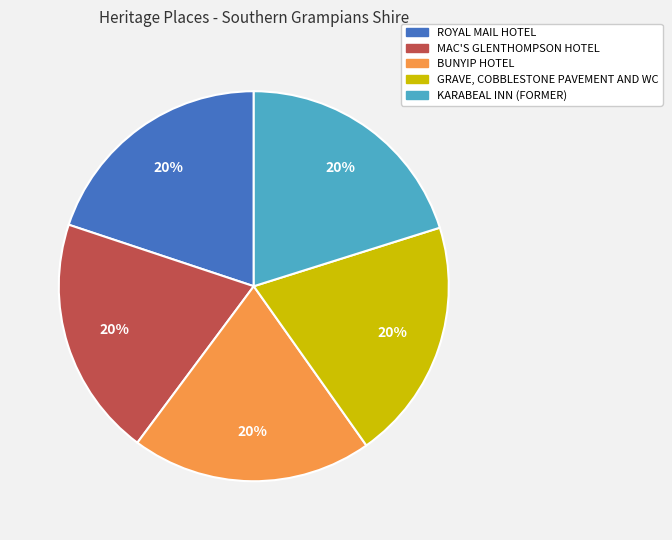

Is there a majority slice in this chart?

No